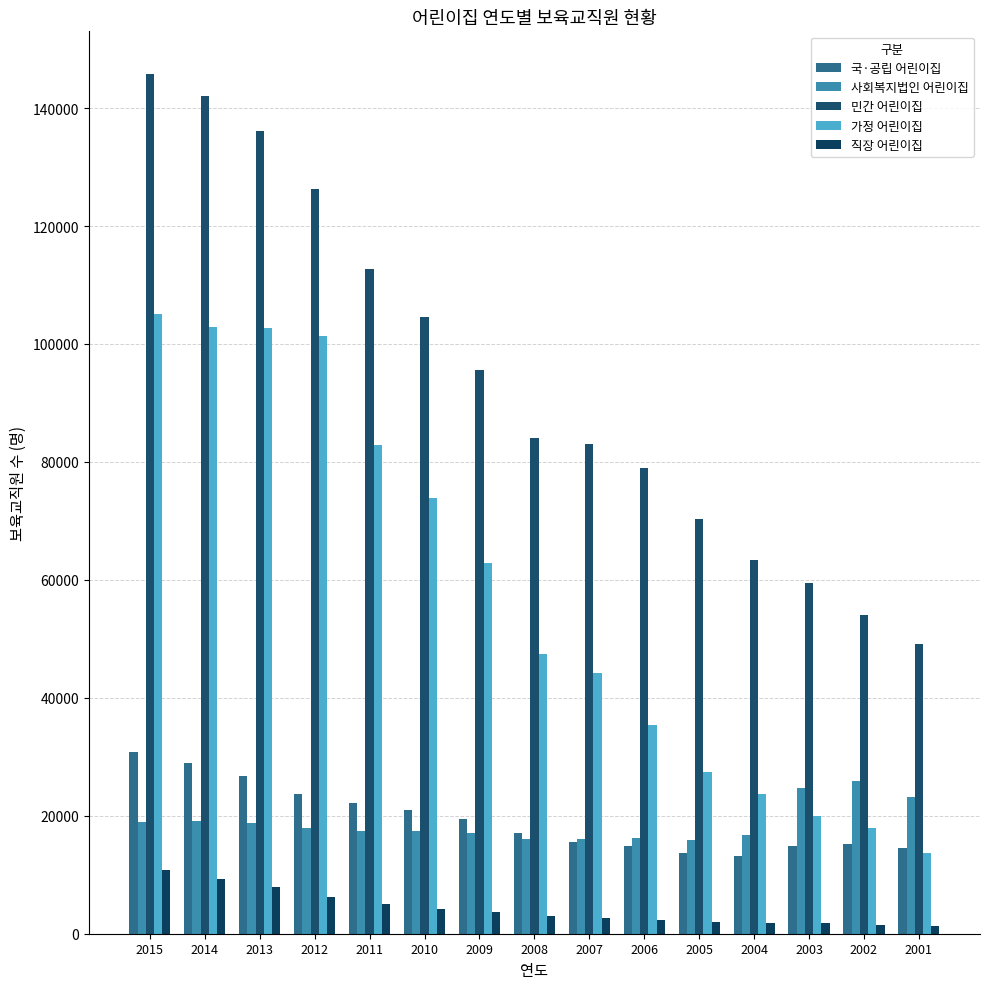

What is the average value of the 국·공립 어린이집 series?

19466